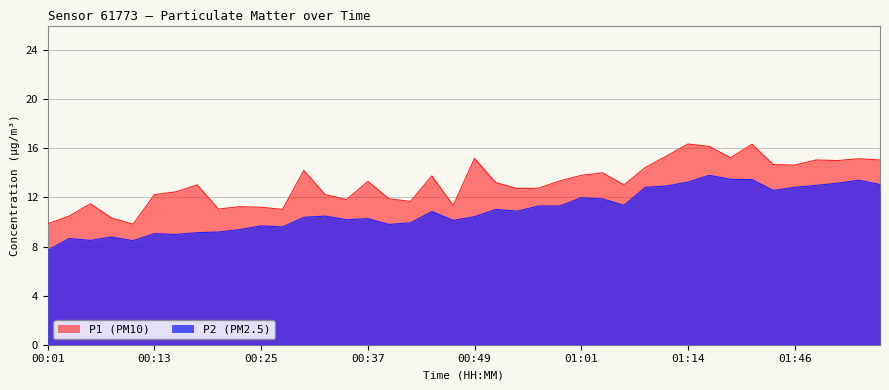

At which category is the sum across all series the highest?

01:16